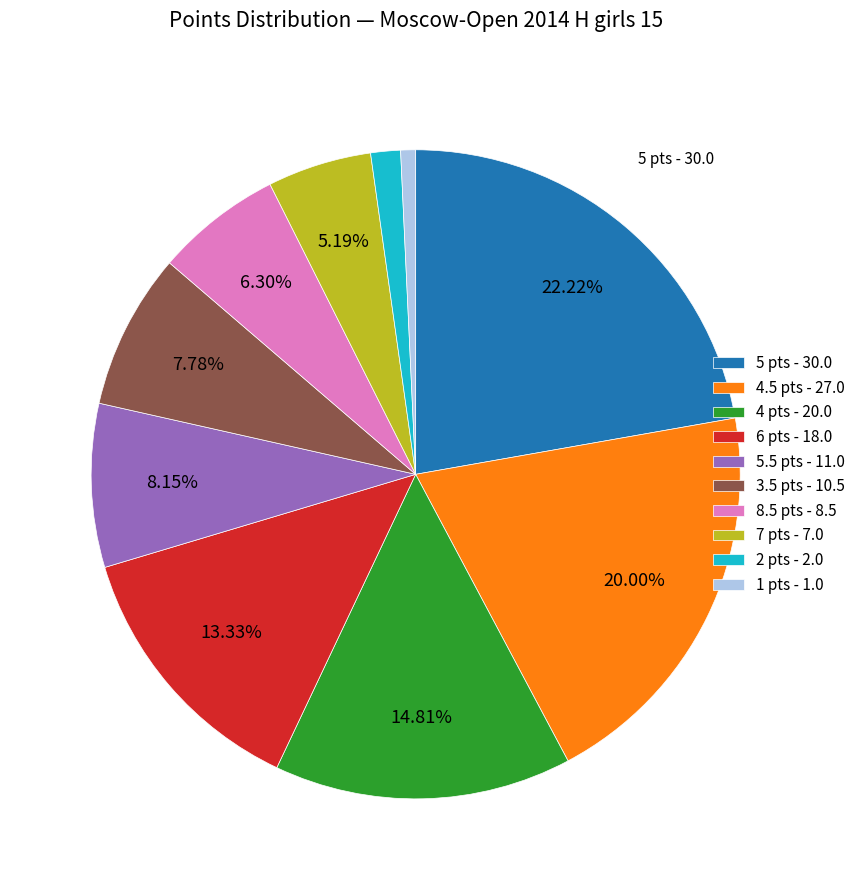

Combined, do 5 pts - 30.0 and 3.5 pts - 10.5 account for over 50%?

No